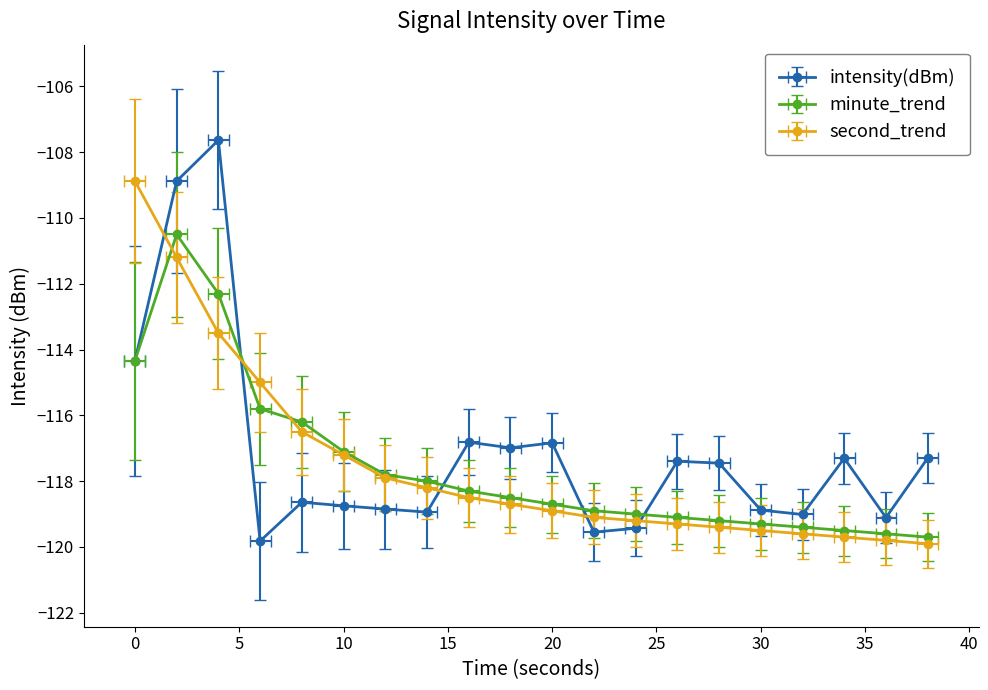

List the labels in order of second_trend value, smallest first.

38, 36, 34, 32, 30, 28, 26, 24, 22, 20, 18, 16, 14, 12, 10, 8, 6, 4, 2, 0